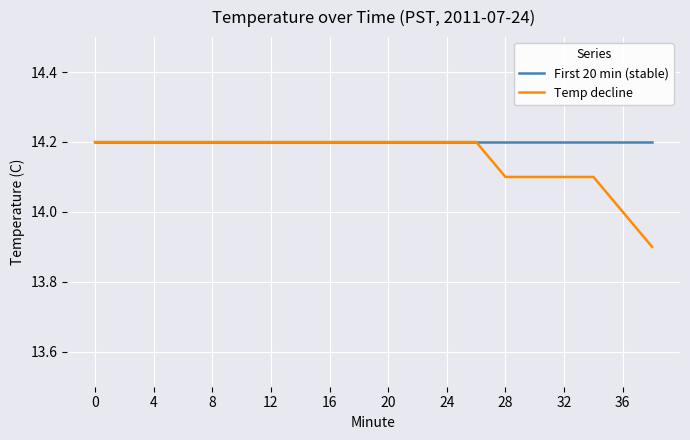

Which series has the widest spread of values?

Temp decline